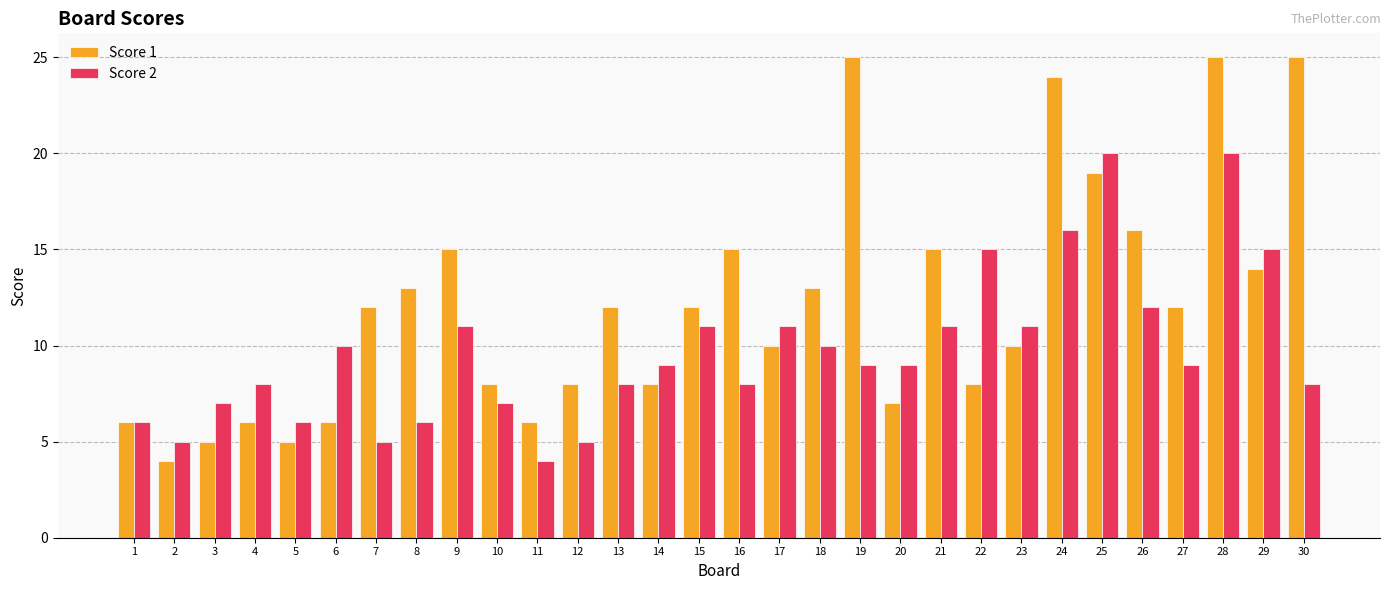

At which category is the sum across all series the highest?

28